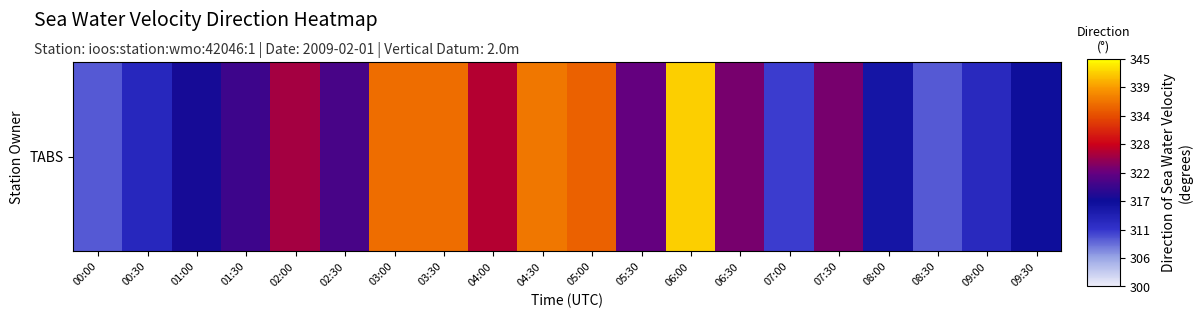

What is the smallest value displayed?

309.4